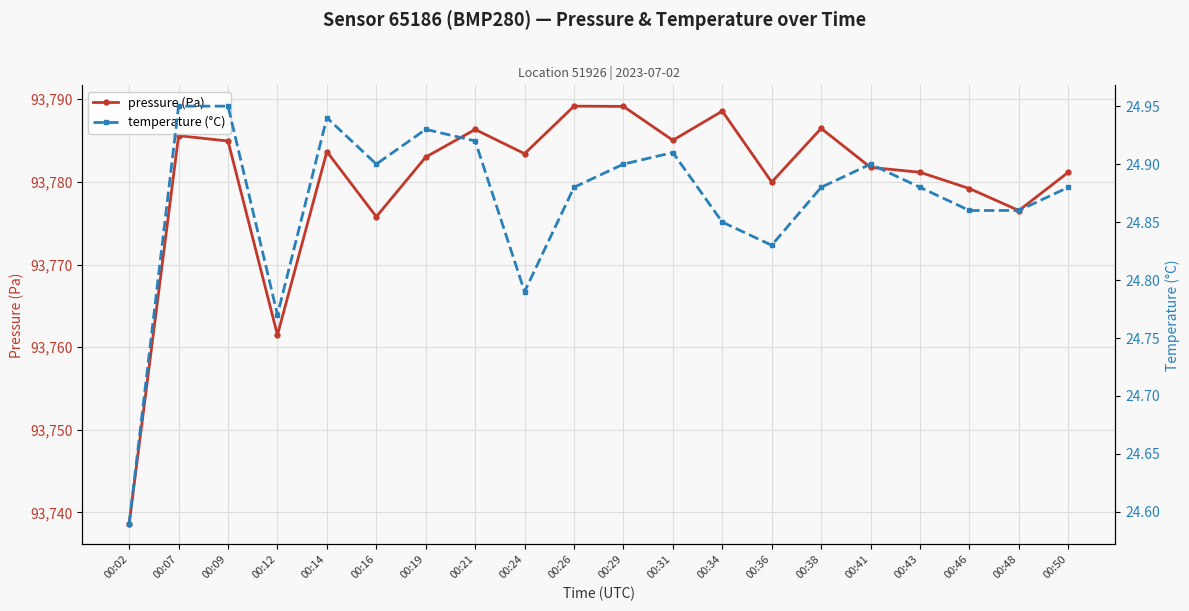

How many interior local valleys does the pressure (Pa) series have?

6